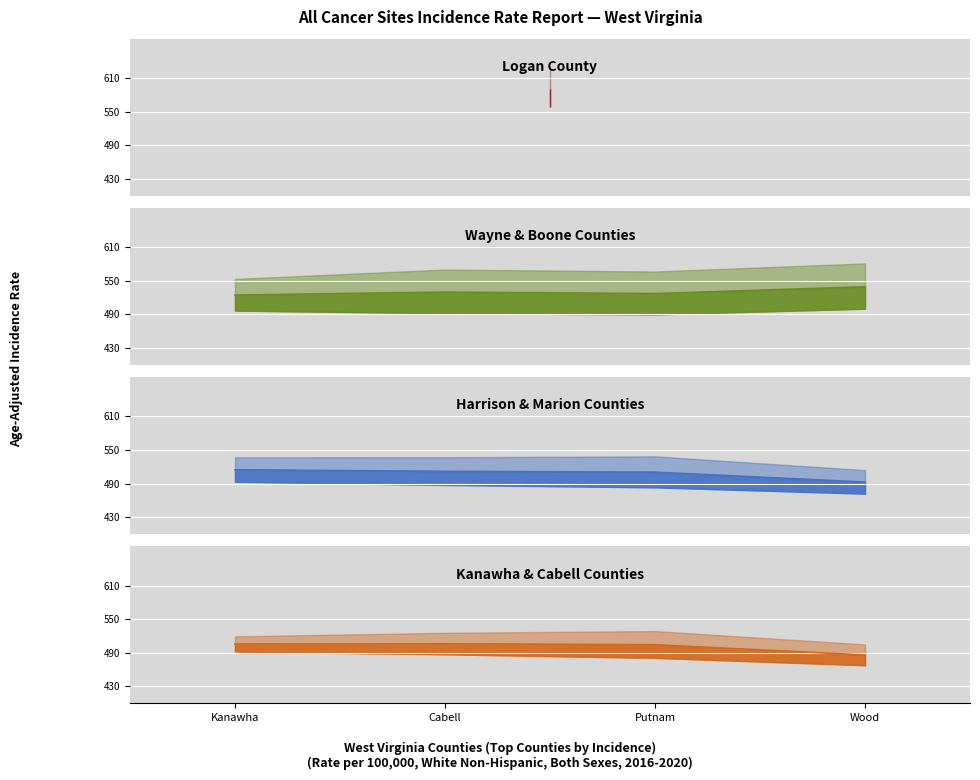

What are all the series names shown in the legend?

Wayne & Boone Counties rate, Harrison & Marion Counties rate, Kanawha & Cabell Counties rate